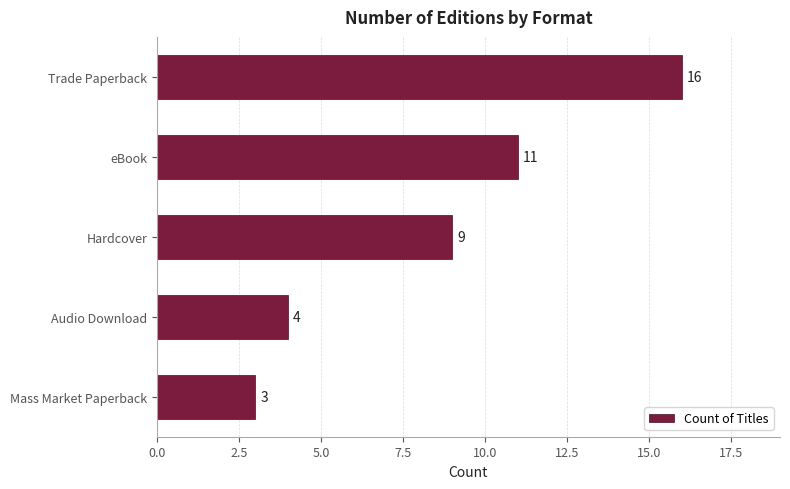

How many series are shown in this chart?

1